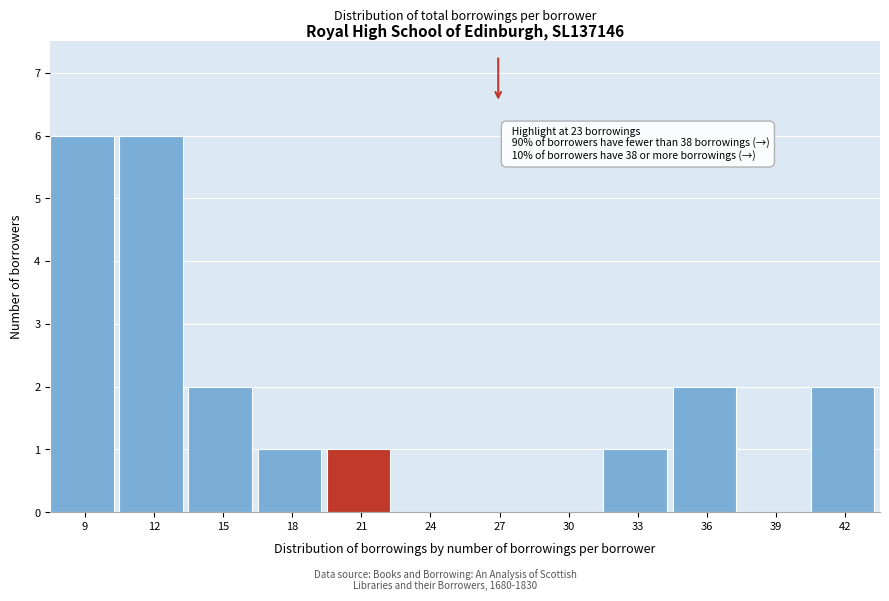

Reading left to right, extract all data points from this chart.

9=6	12=6	15=2	18=1	21=1	24=0	27=0	30=0	33=1	36=2	39=0	42=2